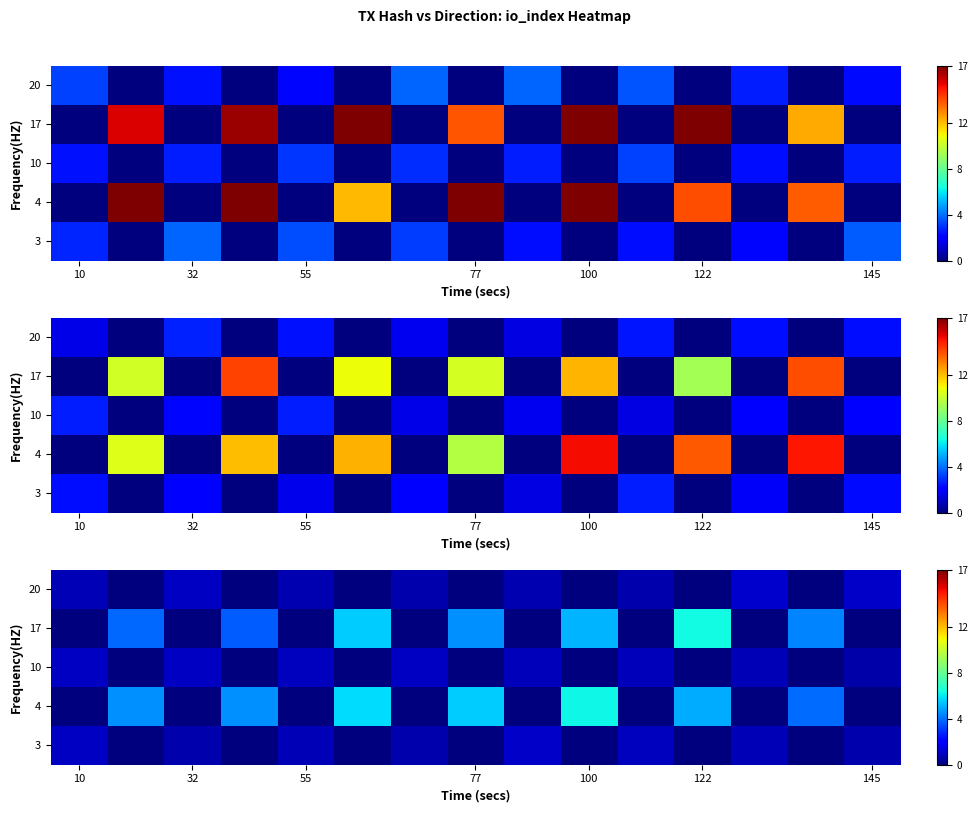

How many series are shown in this chart?

5